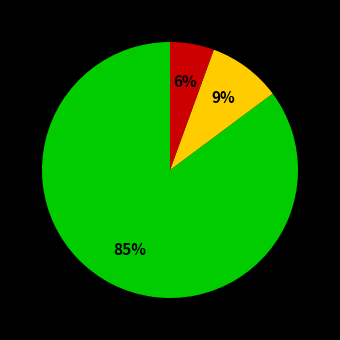

Is there a majority slice in this chart?

Yes